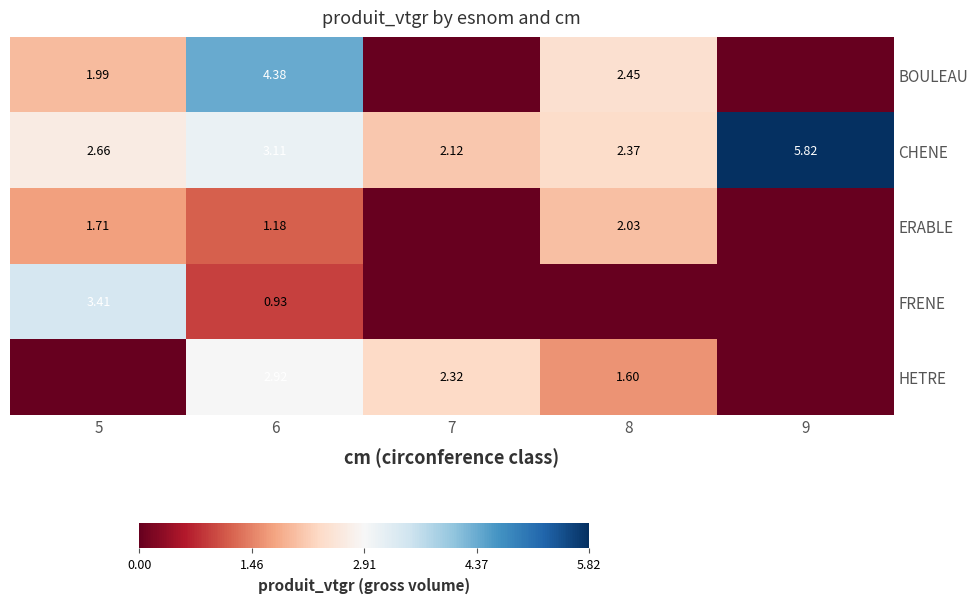

At 6, list the series in order from smallest to largest.

FRENE, ERABLE, HETRE, CHENE, BOULEAU